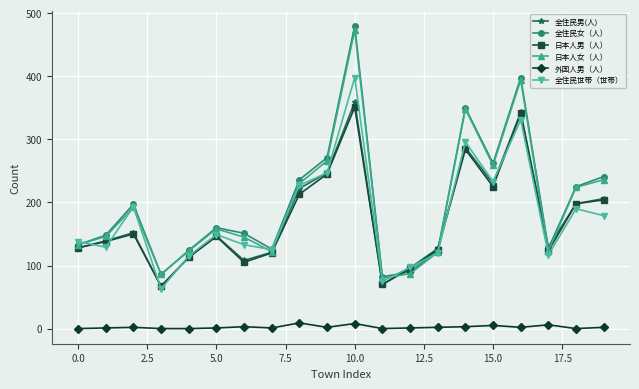

True or false: 外国人男（人） and 全住民世帯（世帯） intersect in this chart.

False